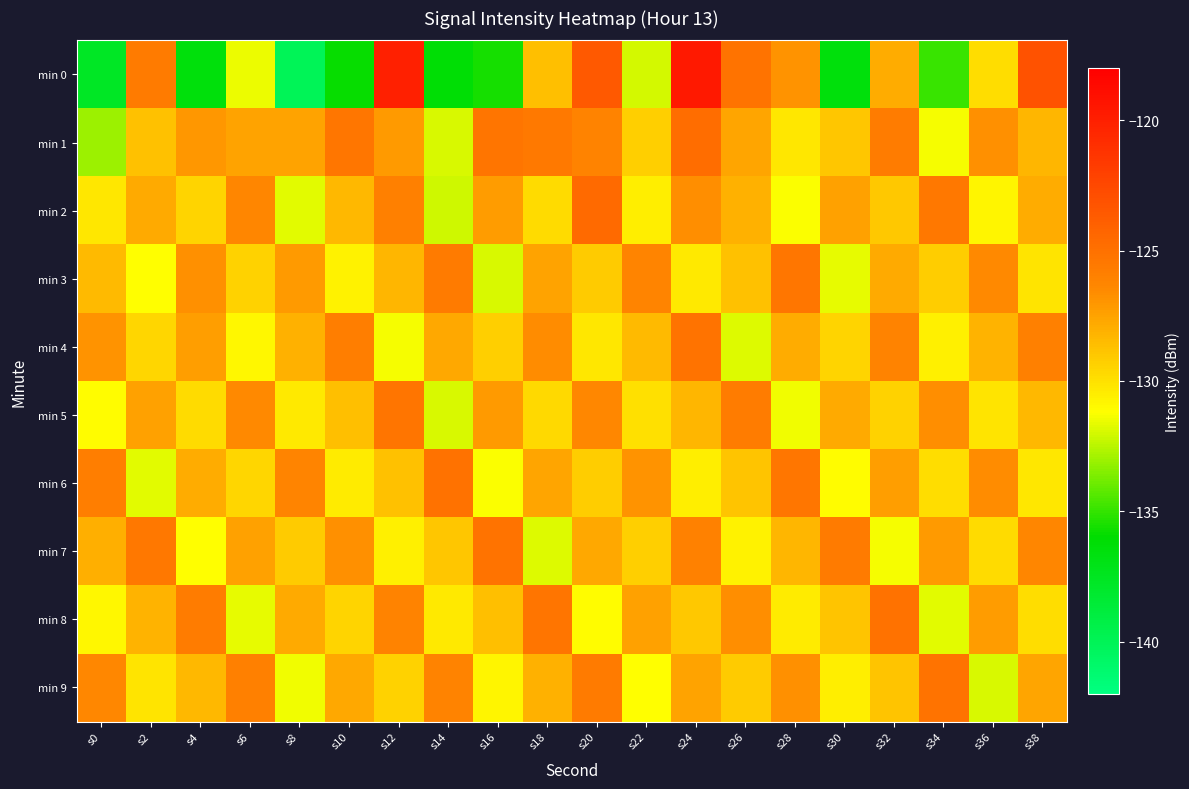

What is the smallest value displayed?

-140.1